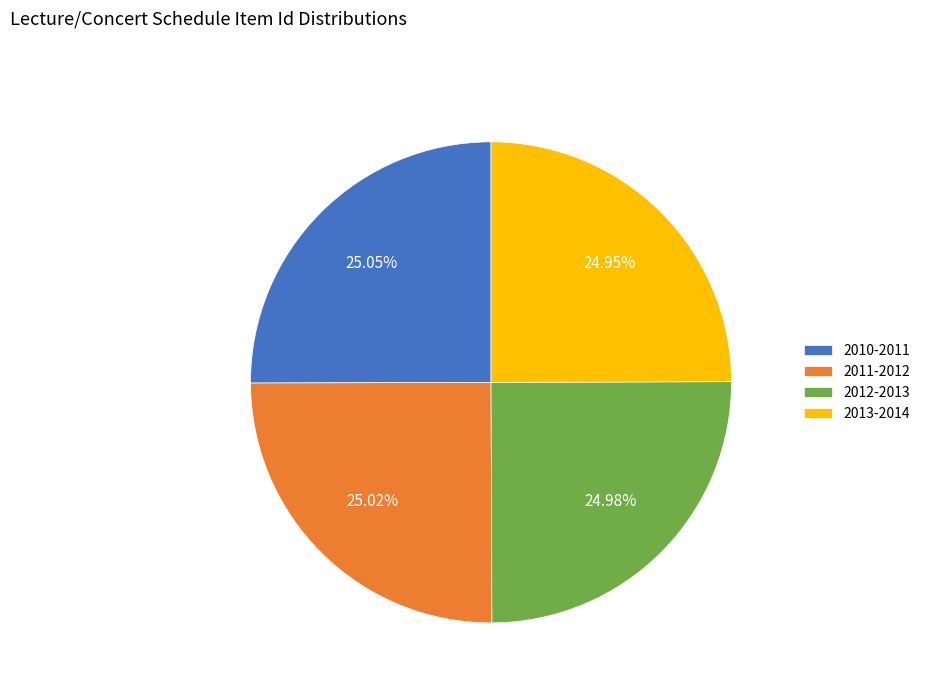

Approximately how many times larger is the value at 2011-2012 compared to 2012-2013?

1.0